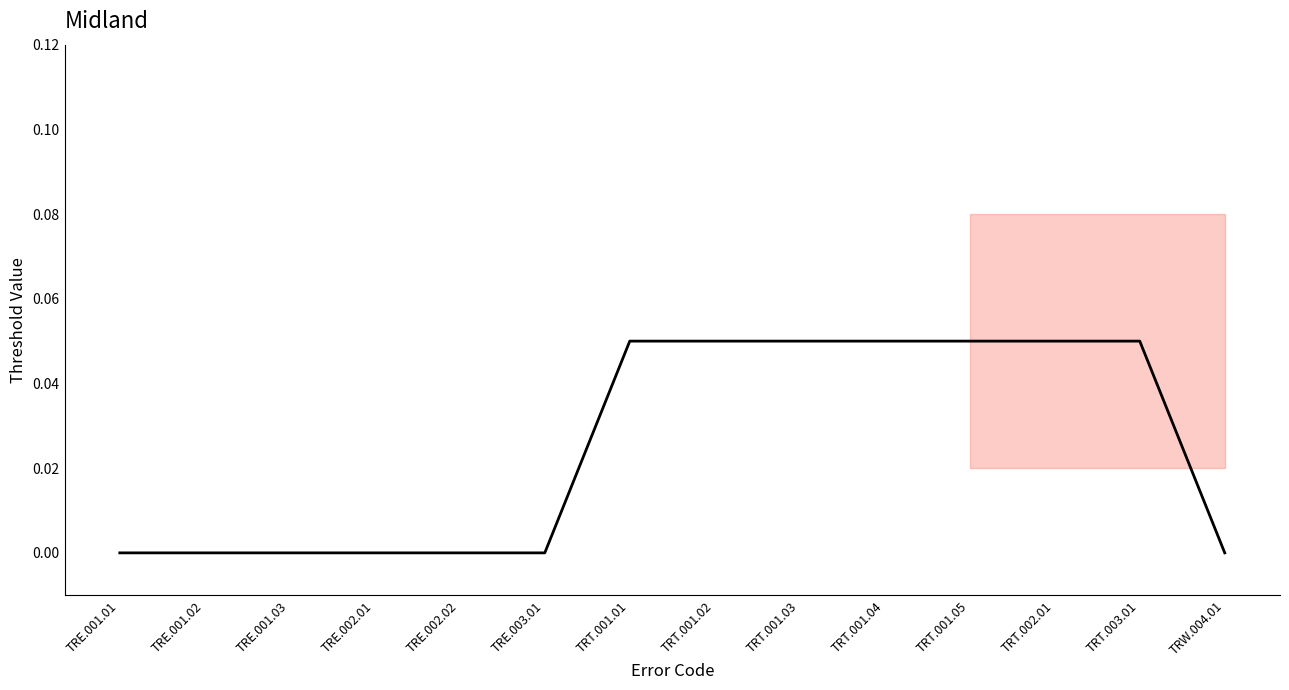

Which has a higher value, TRT.001.05 or TRE.002.02?

TRT.001.05